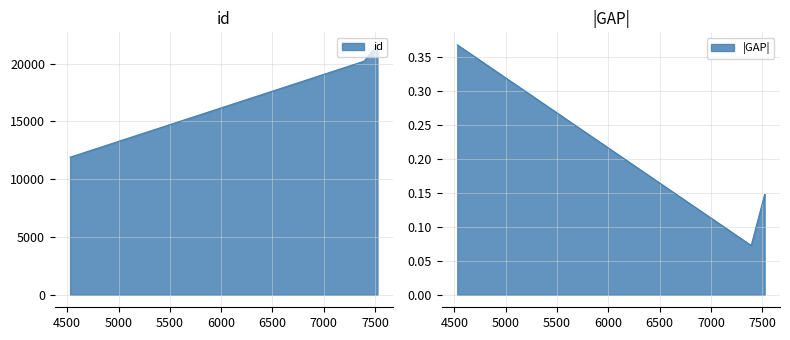

What is the sum of the values at 7523 and 7523?

43252